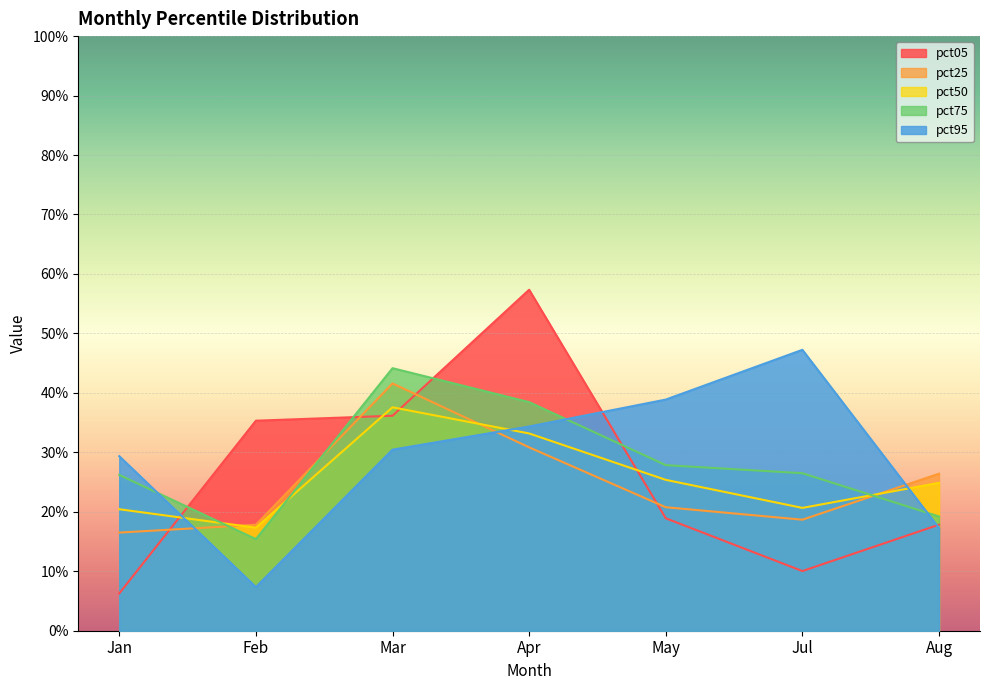

Is the value of pct95 at Aug greater than the value of pct25 at Aug?

No